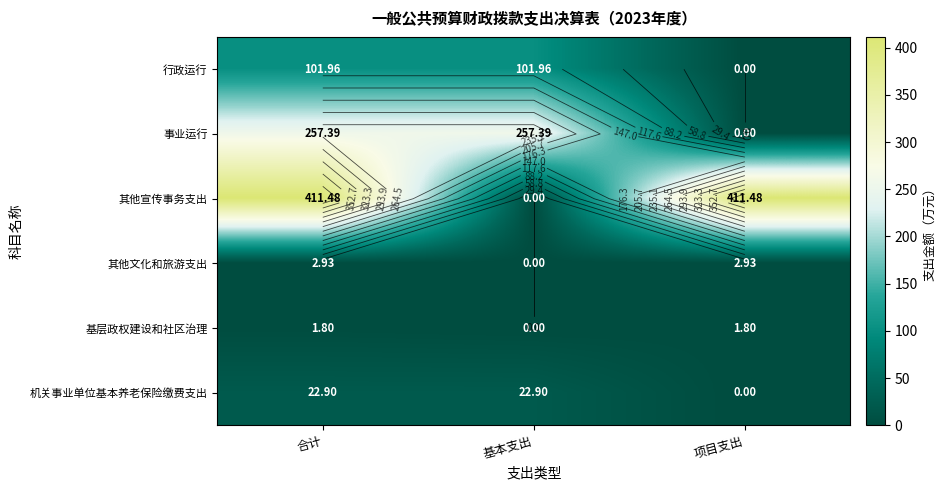

At which category is the sum across all series the highest?

合计